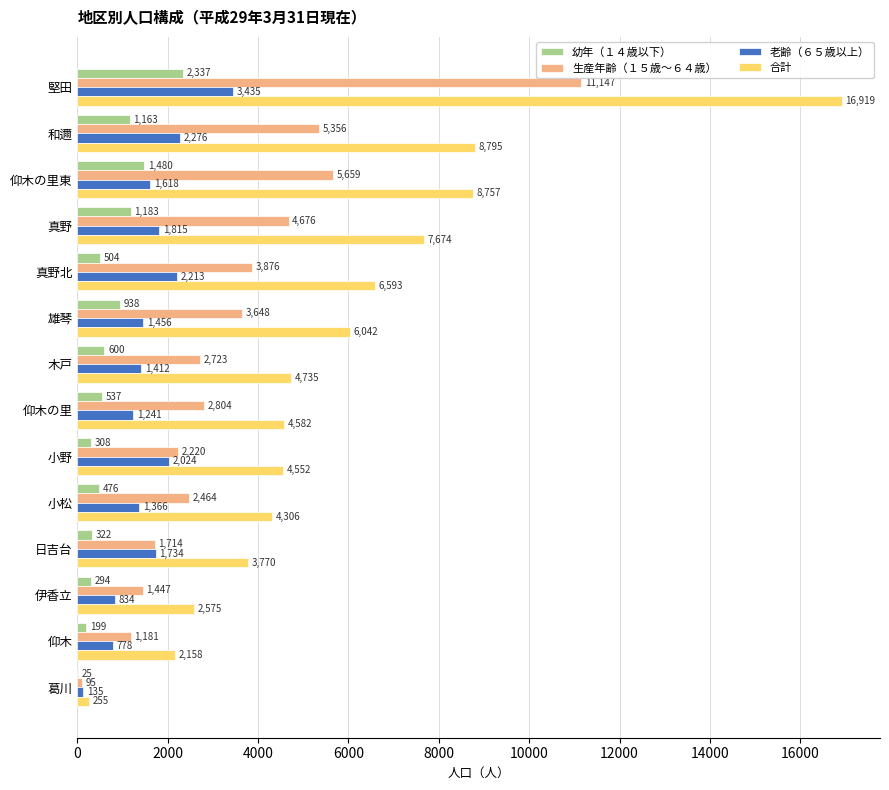

What is the sum of the 幼年（１４歳以下） values at 仰木の里 and 和邇?

1700